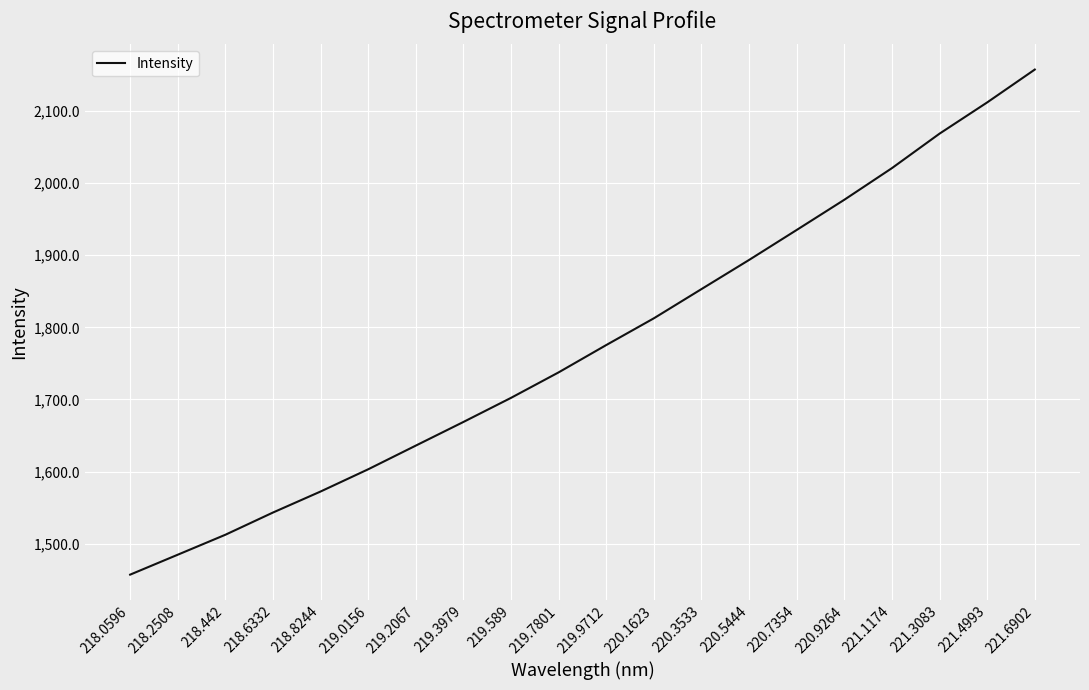

What is the minimum value shown in the chart?

1457.4